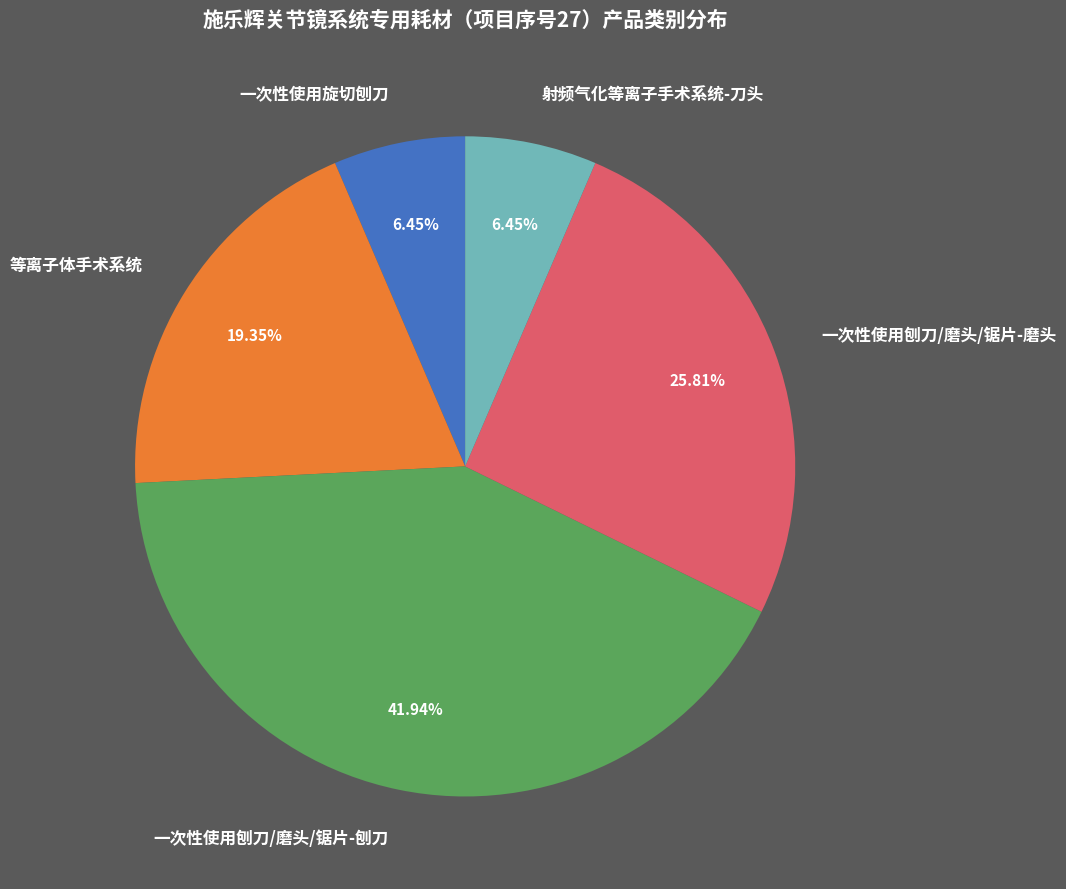

How many slices are in this pie chart?

5